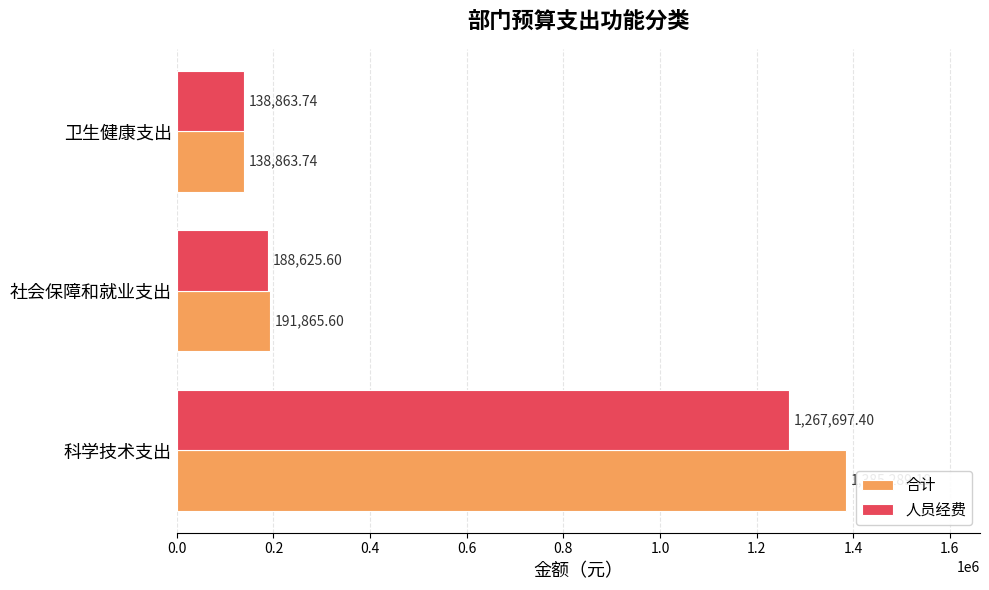

What is the average value of the 合计 series?

572006.2